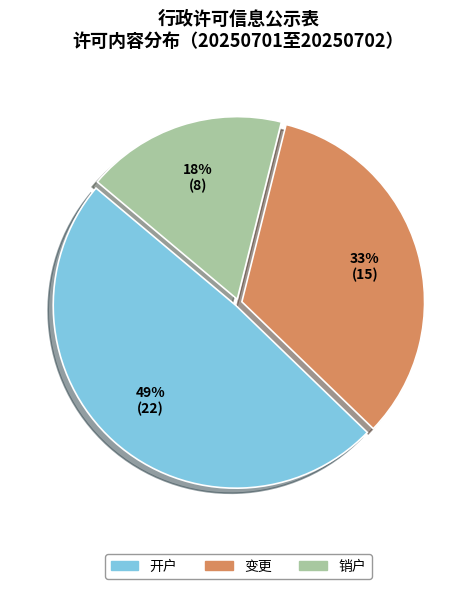

Do 销户 and 变更 together represent more than half of the pie?

Yes